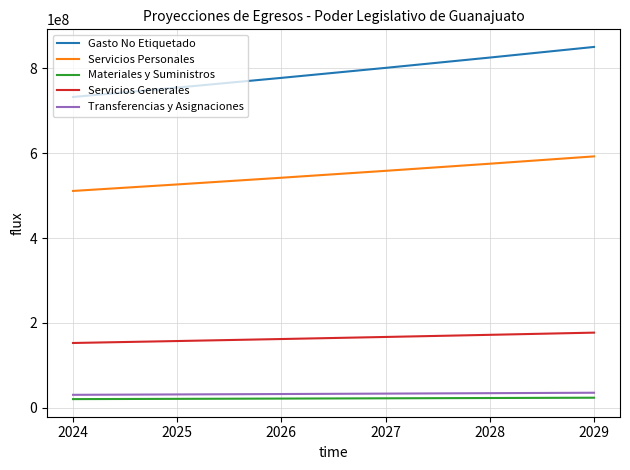

What is the difference between the second highest and second lowest values in the Gasto No Etiquetado series?

70647314